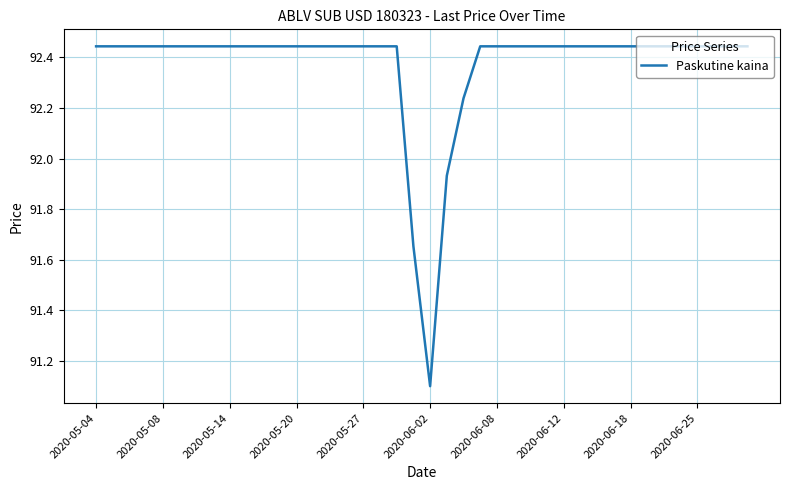

What is the smallest value displayed?

91.1